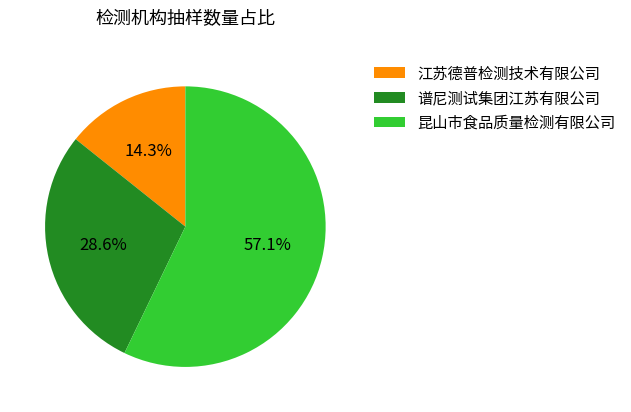

What is the smallest slice in the pie chart?

江苏德普检测技术有限公司